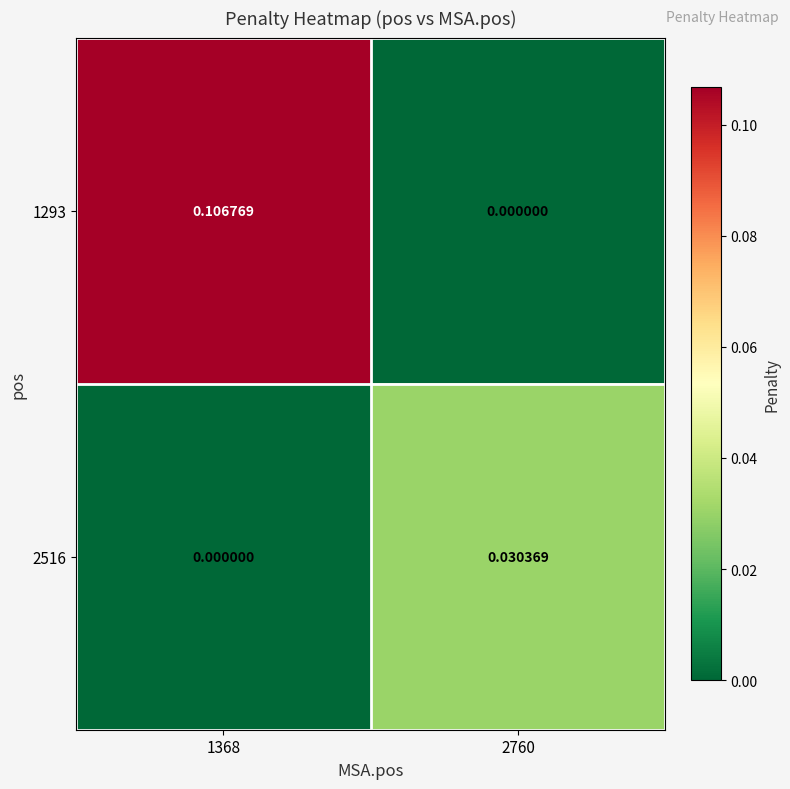

Is the value of 2516 at 2760 greater than the value of 1293 at 1368?

No